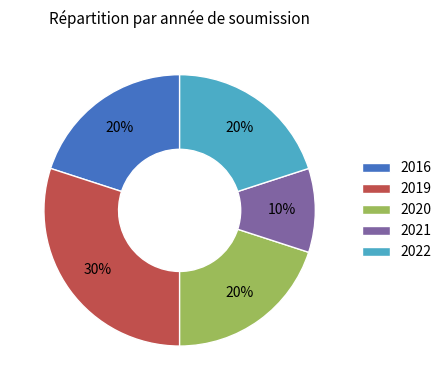

Between 2022 and 2019, which is larger?

2019